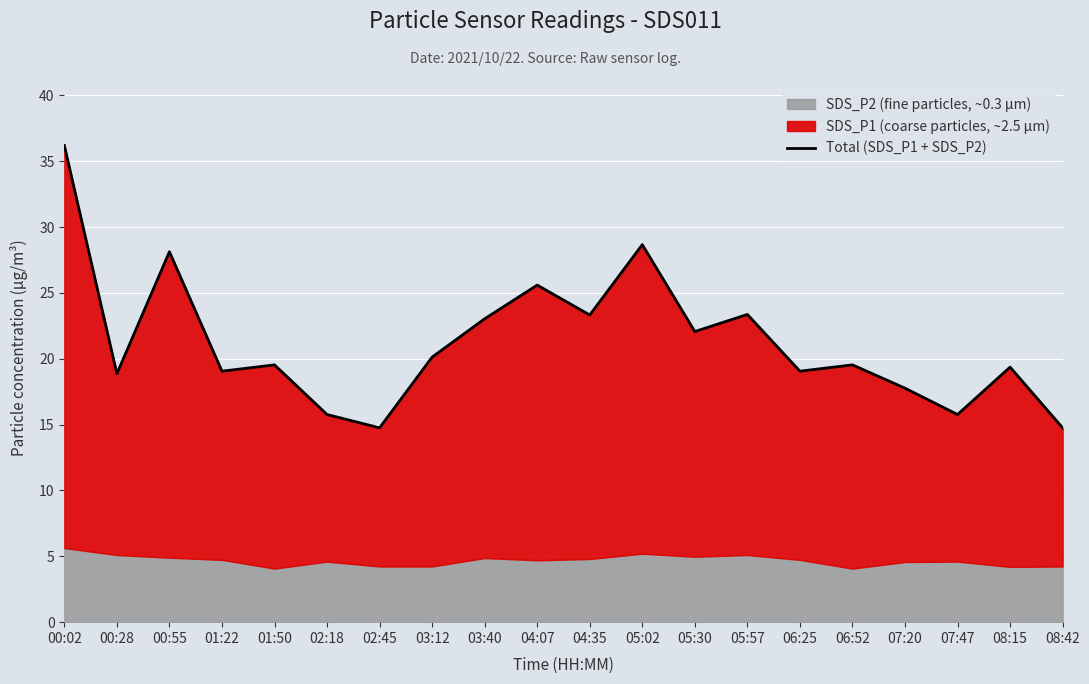

At which category does the data reach its first local valley?

00:28